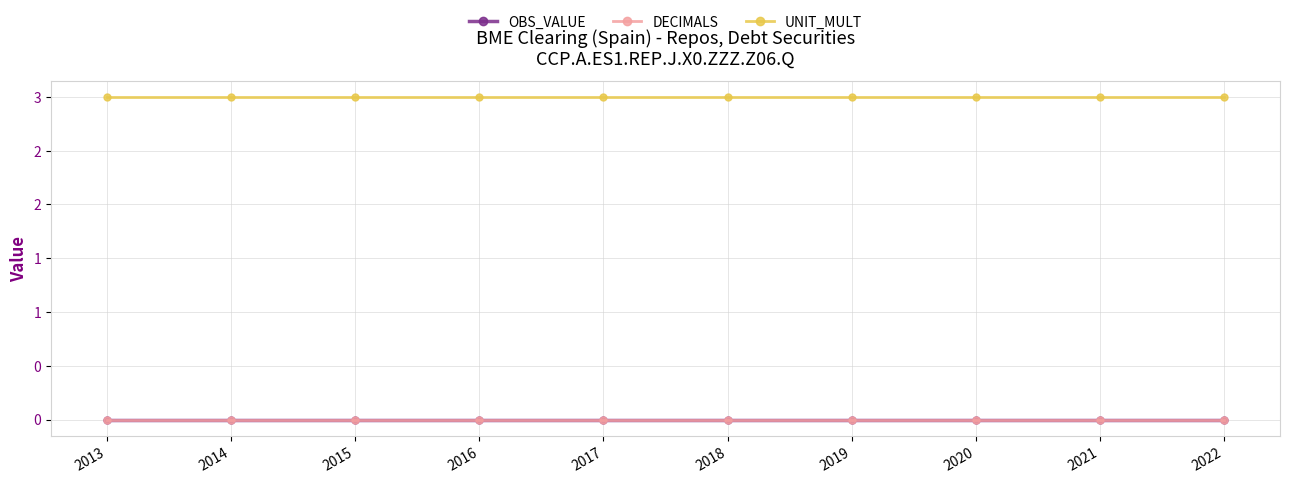

At which category is the sum across all series the highest?

2013